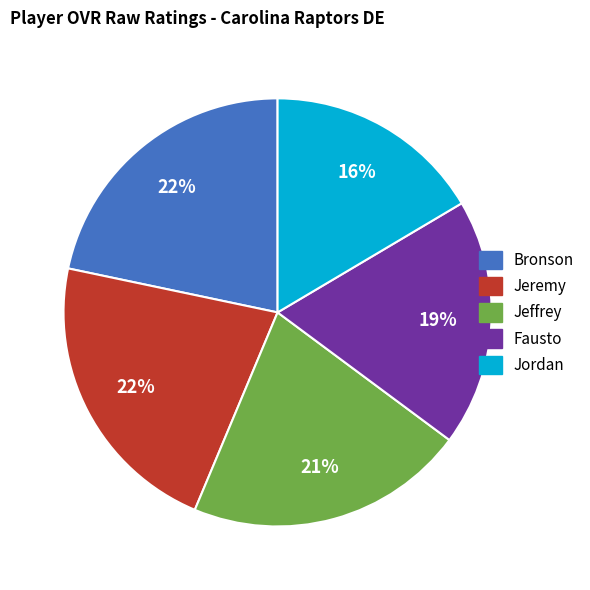

What is the smallest slice in the pie chart?

Jordan